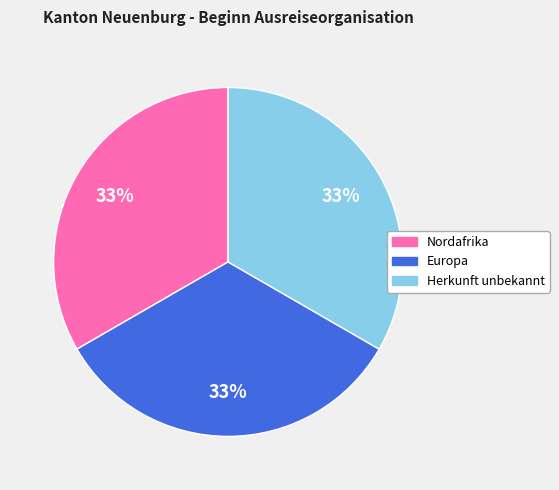

To the nearest percent, what is the difference between the largest and smallest slice percentages?

0%